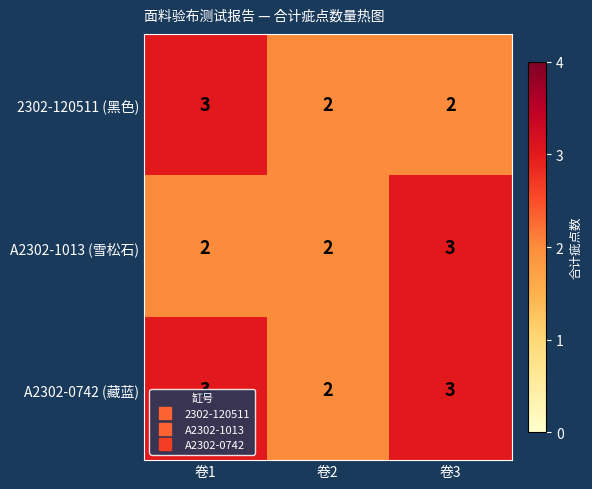

What is the greatest value displayed?

3